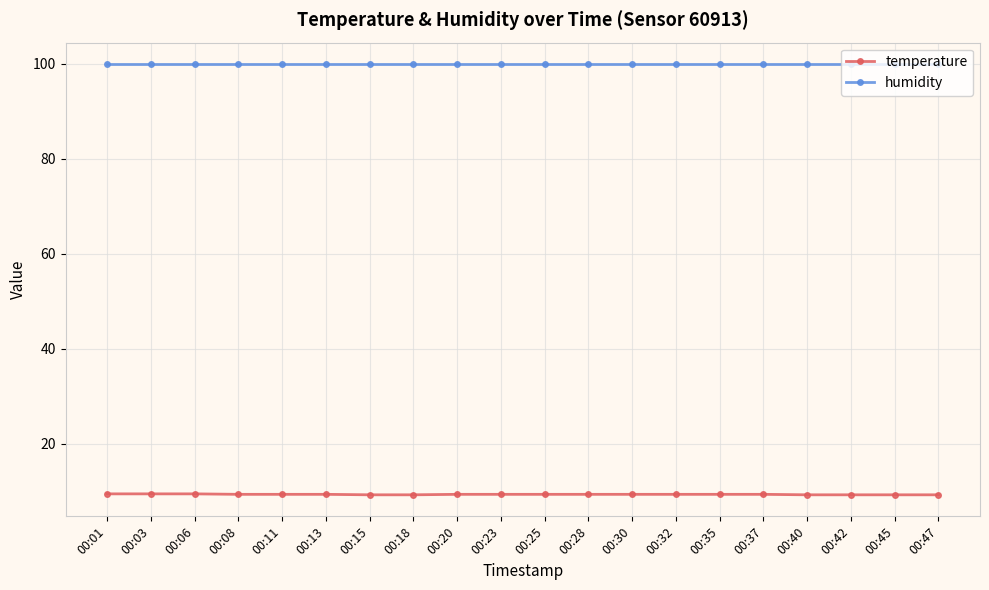

True or false: temperature and humidity cross at least once.

False